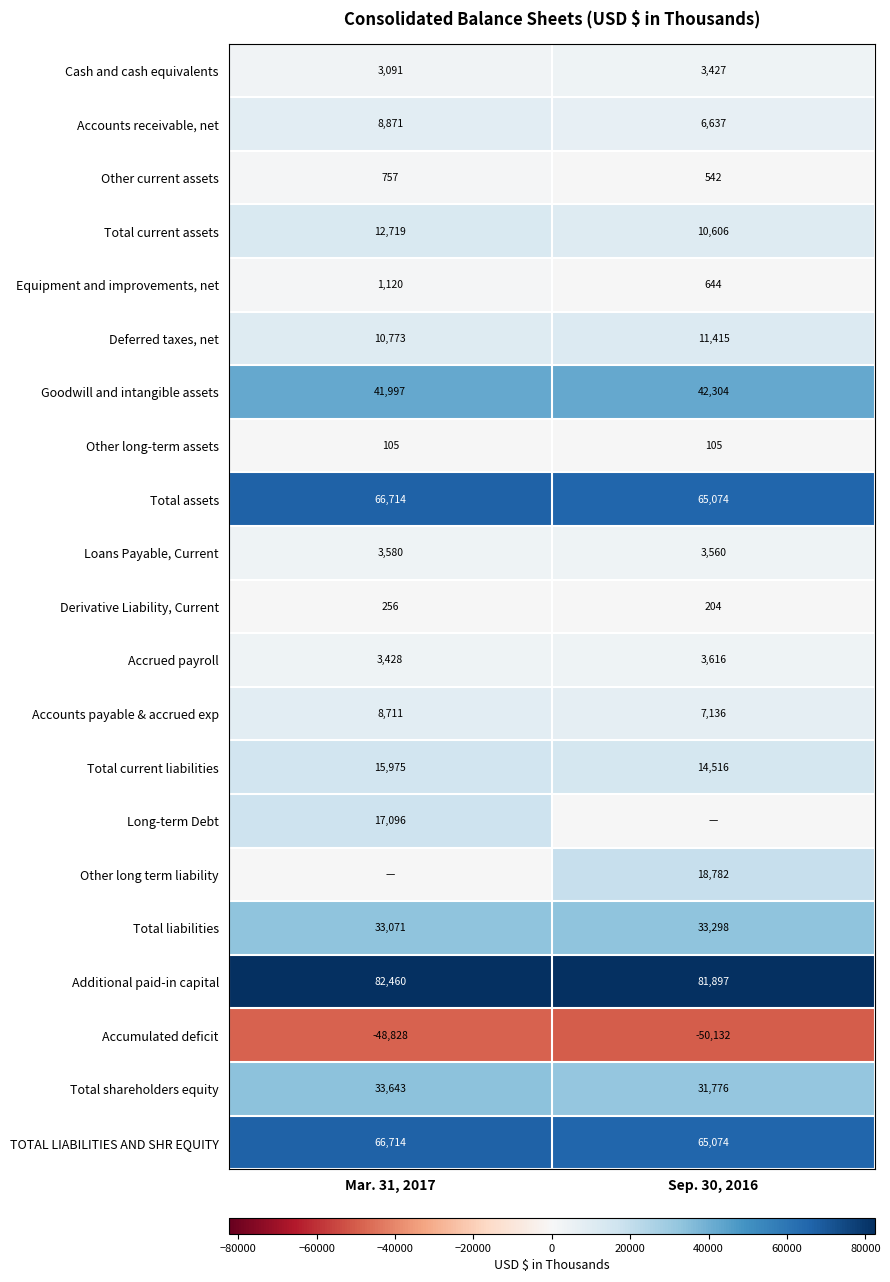

Which category has the highest value in the Derivative Liability, Current series?

Mar. 31, 2017